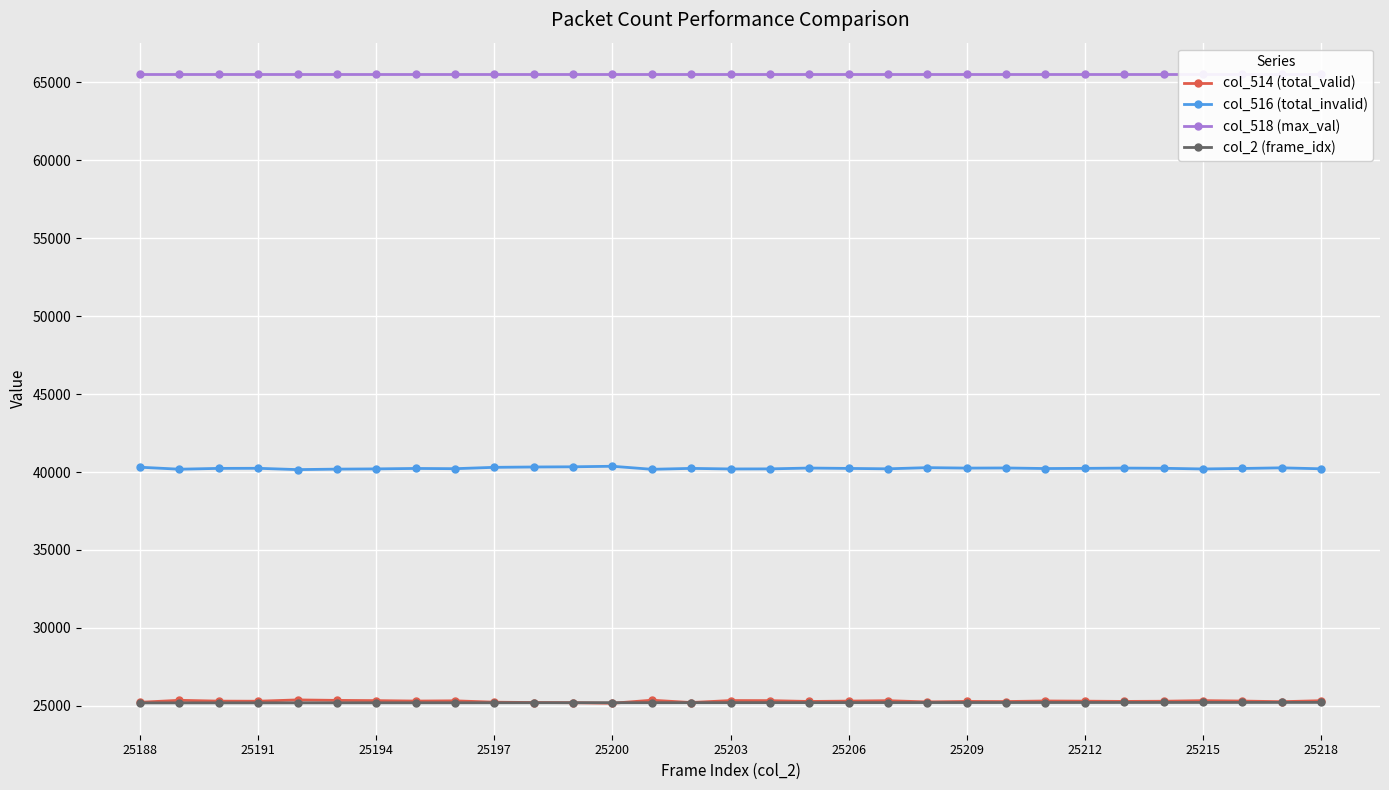

True or false: col_518 (max_val) has more than 0 points higher than both neighbors.

False